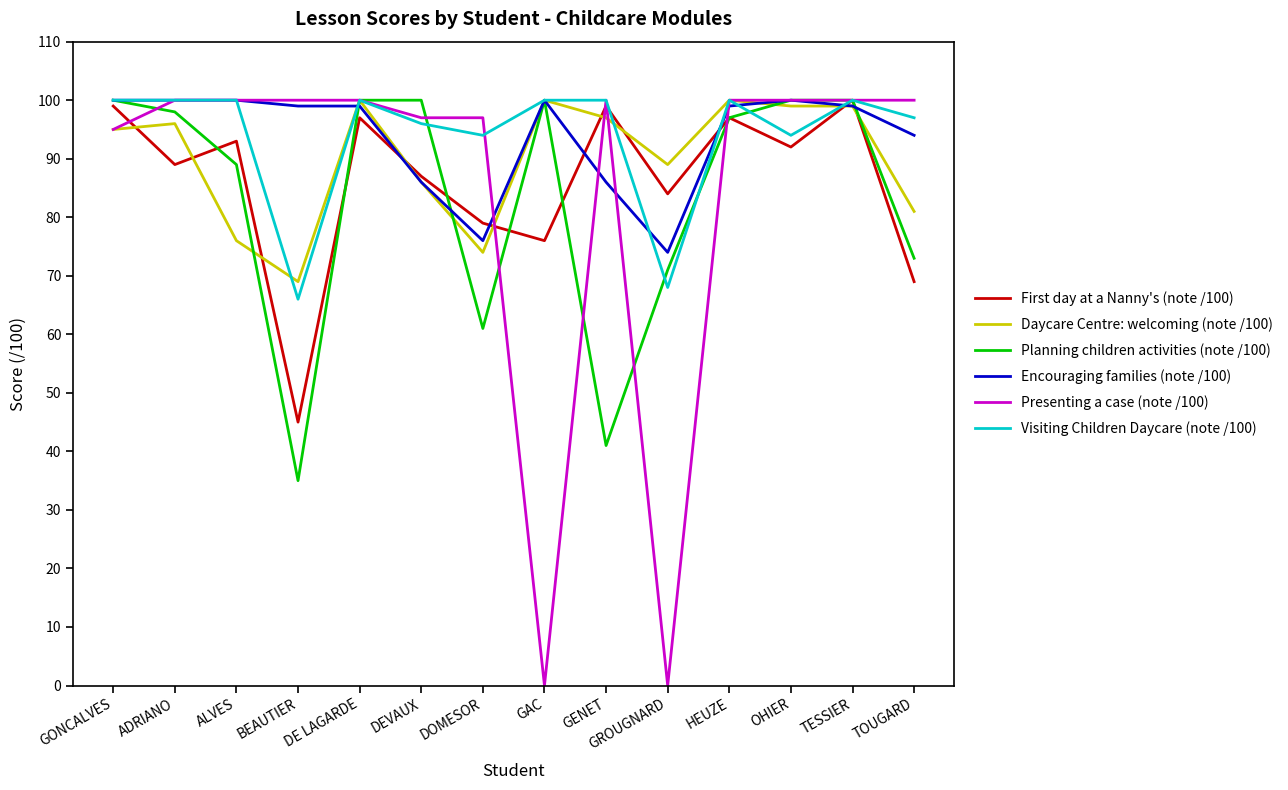

Is the value of Encouraging families (note /100) at GROUGNARD greater than the value of Visiting Children Daycare (note /100) at TESSIER?

No